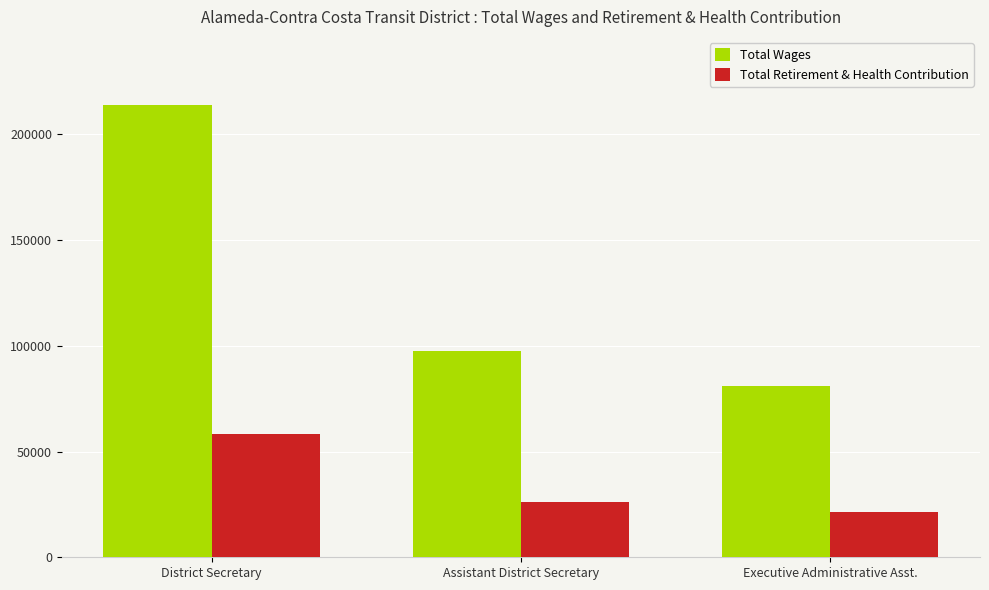

What is the sum of all Total Wages values?

392574